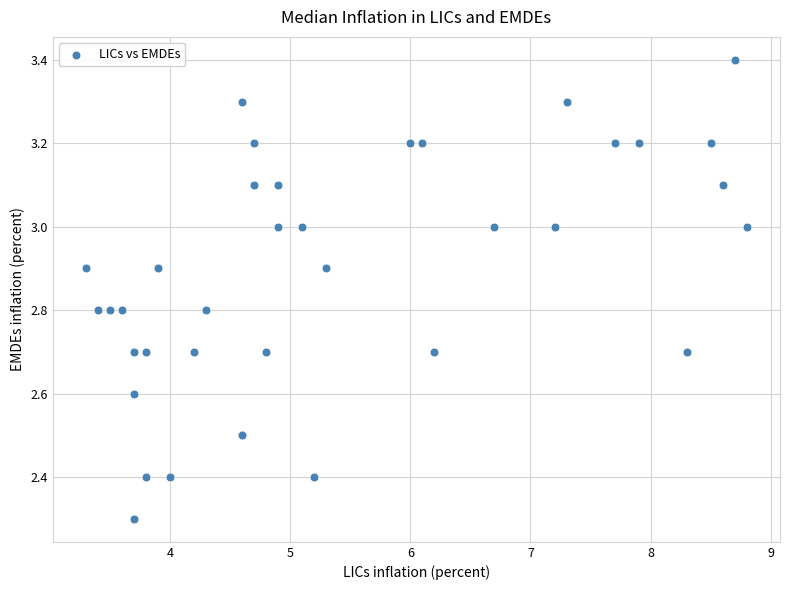

What Y value in the scatter plot is closest to 2?

2.3